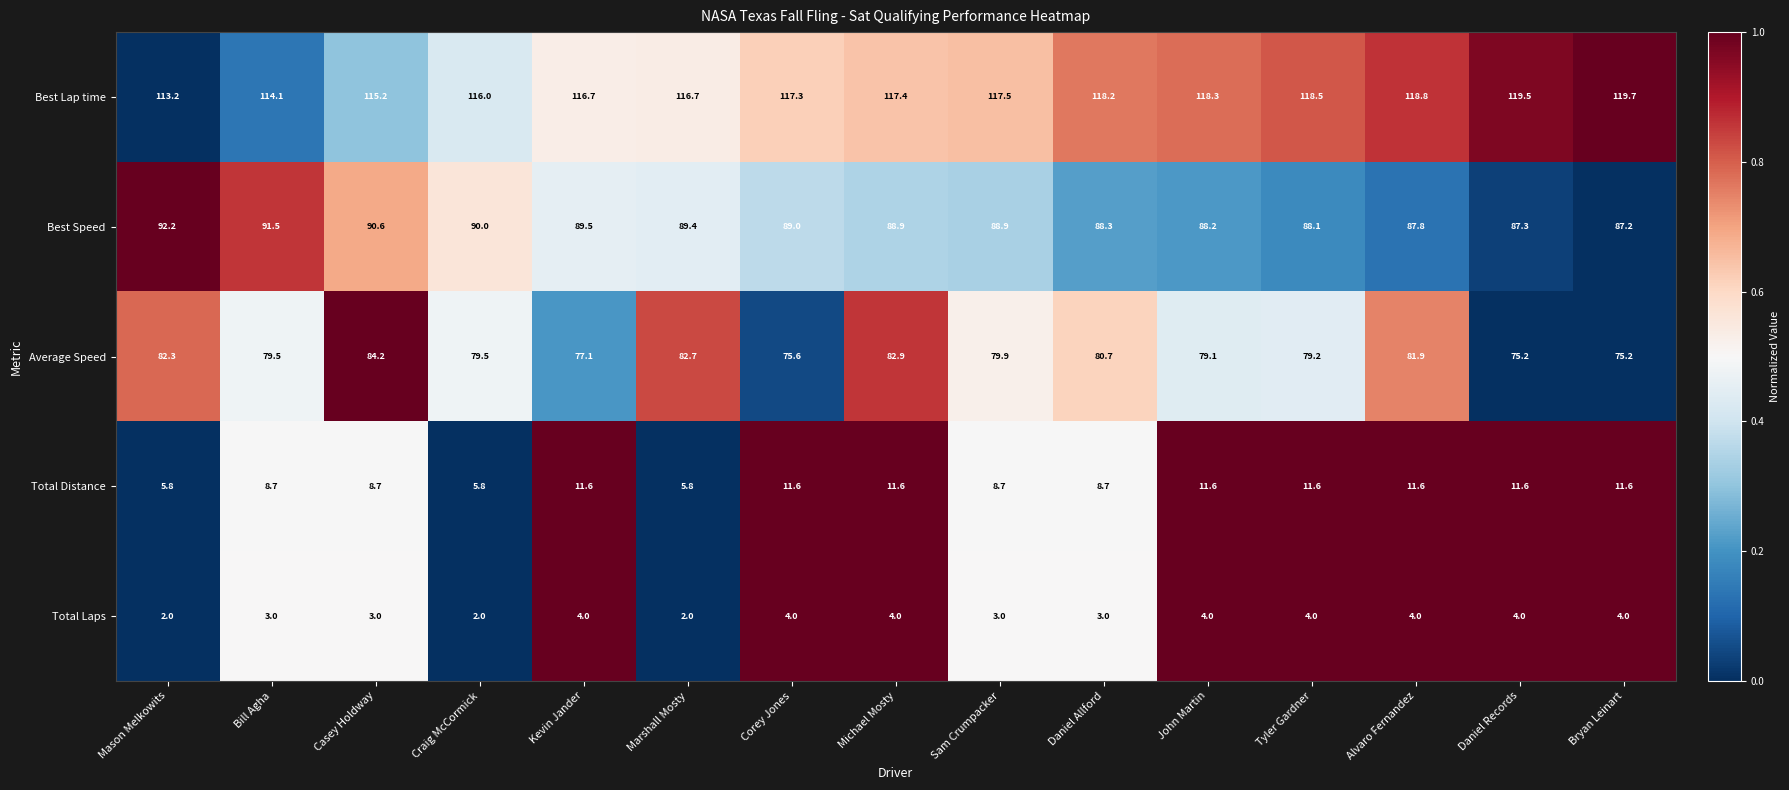

At which label is Best Lap time closest to 116?

Craig McCormick